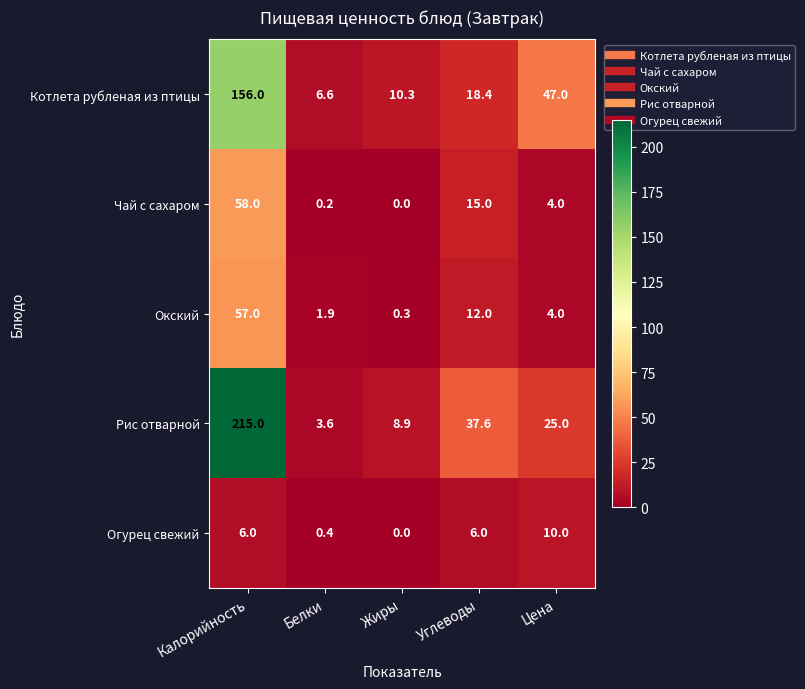

The value of Окский at Калорийность is 57.0. True or false?

True